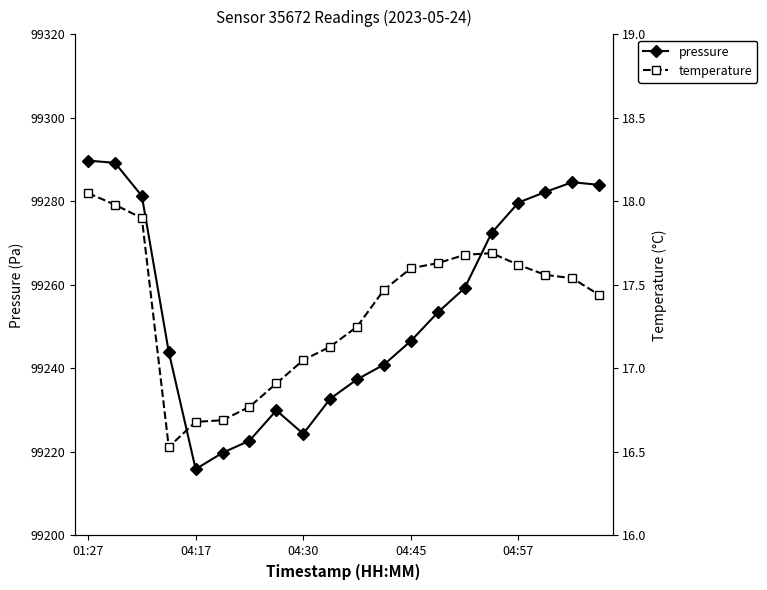

True or false: pressure and temperature intersect in this chart.

False